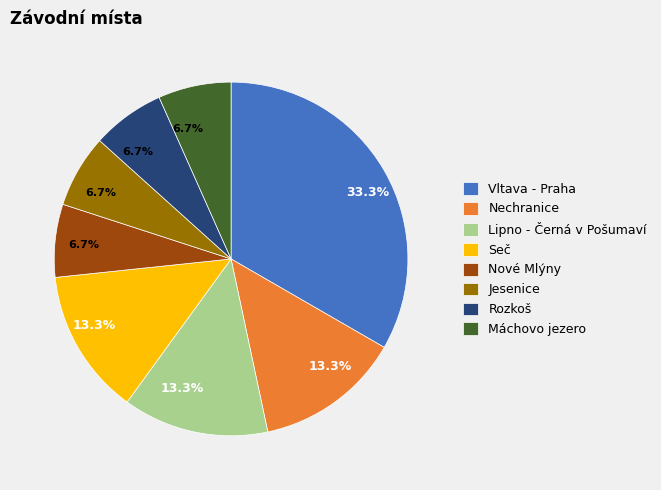

To the nearest percent, what is the difference between the largest and smallest slice percentages?

27%